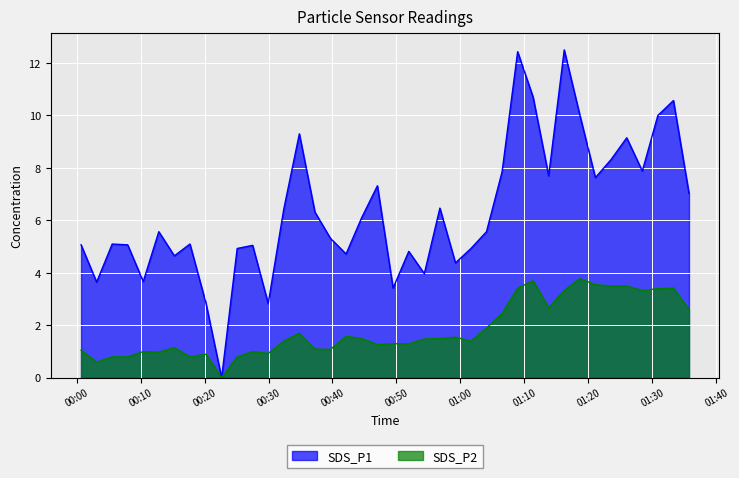

Which series has the largest total across all categories?

SDS_P1